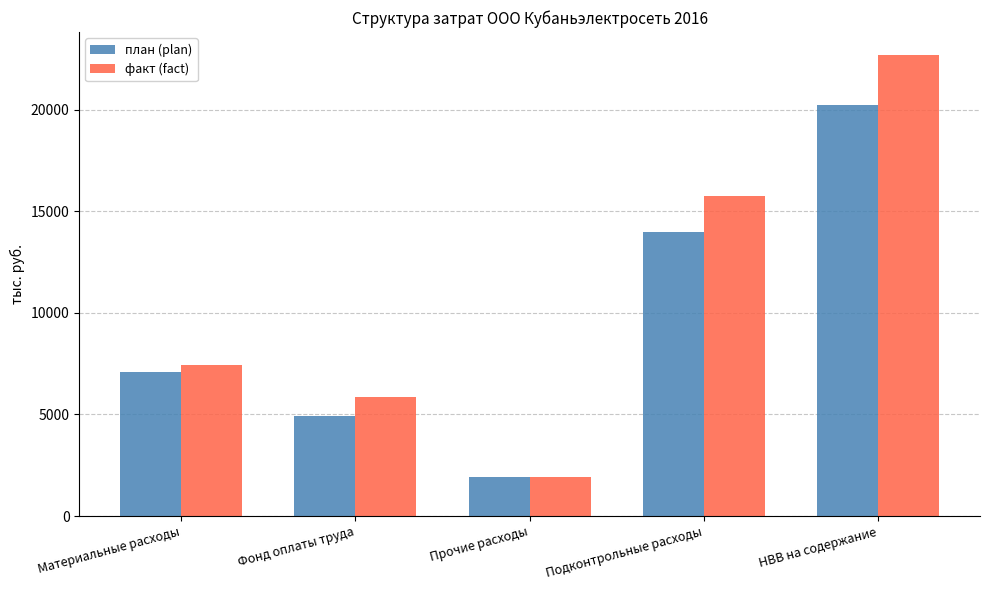

At how many categories does at least one series exceed 8627?

2